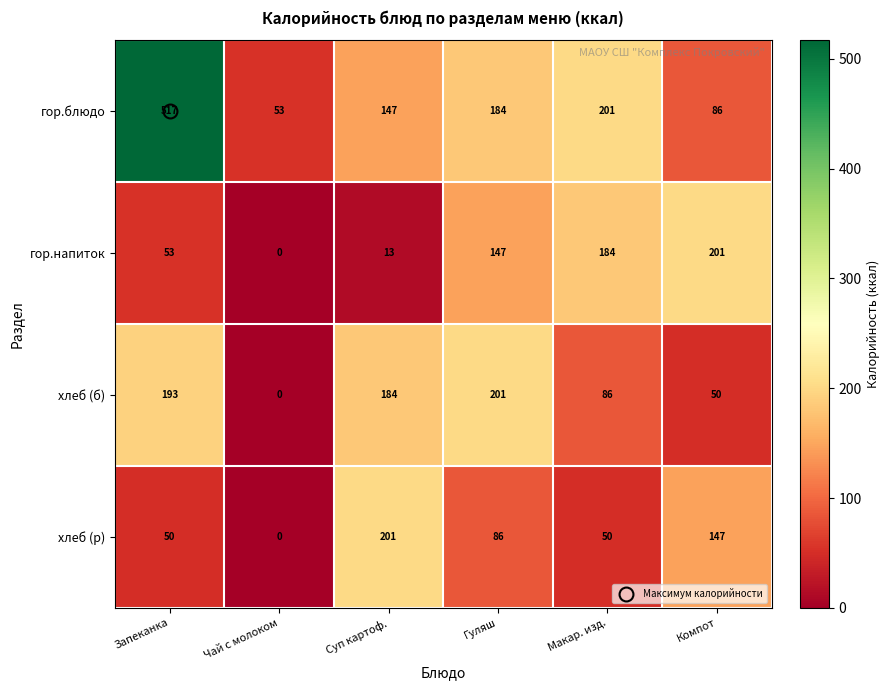

How many data points in хлеб (р) are less than 86?

3